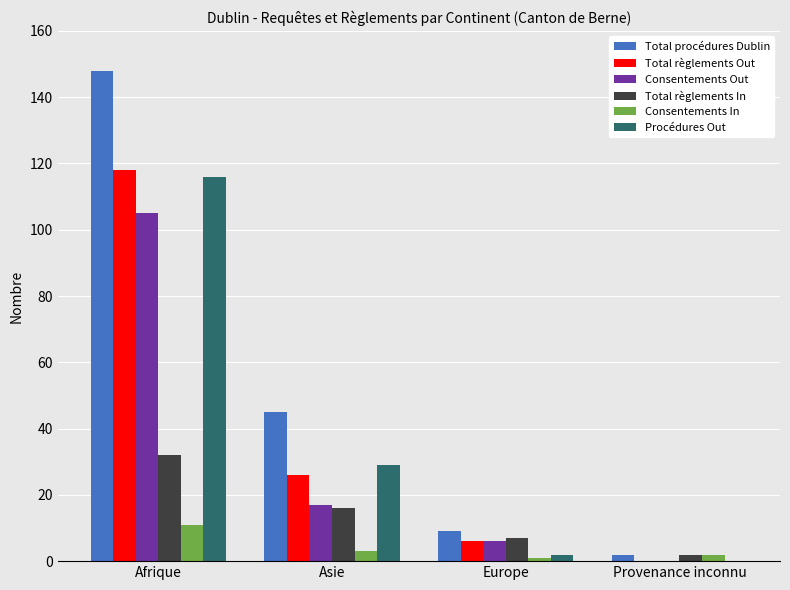

Which series changed the most between Asie and Provenance inconnu?

Total procédures Dublin